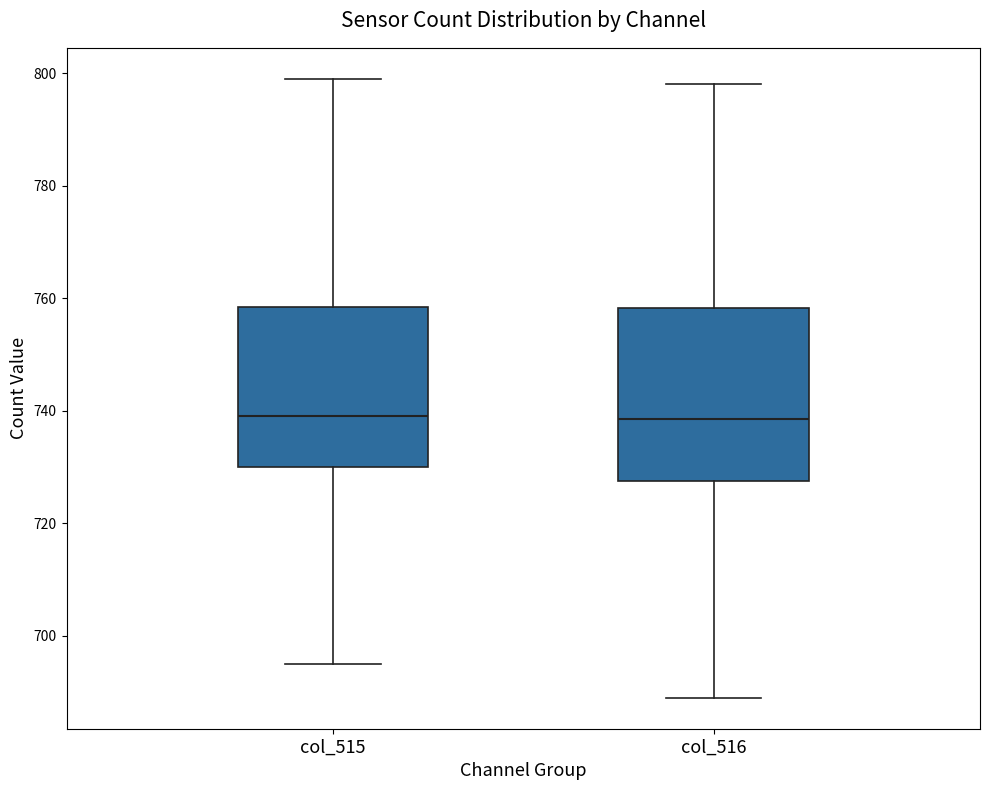

Comparing the boxes themselves (not the whiskers), which one is the tallest?

col_516